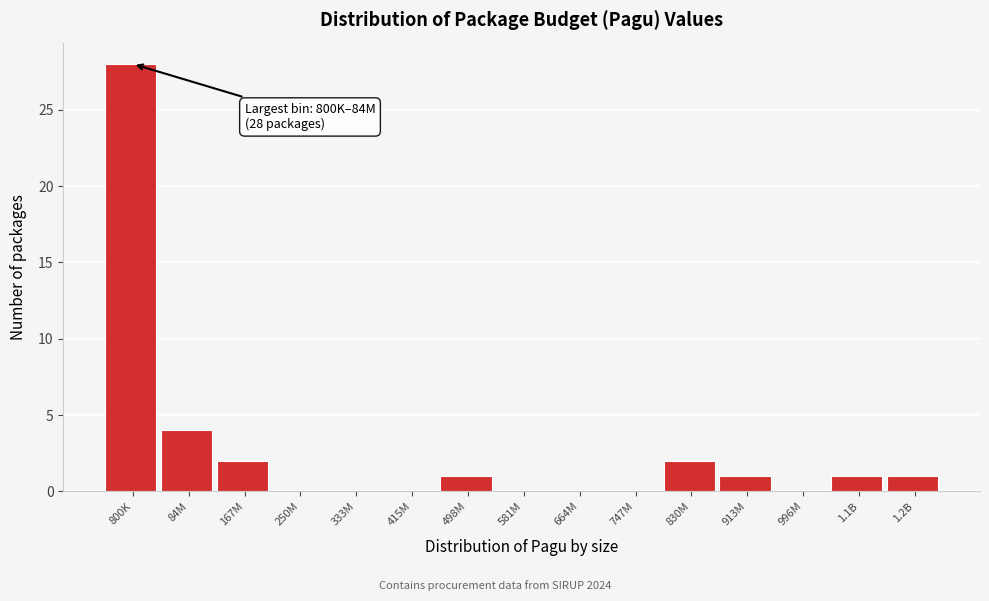

Reading left to right, extract all data points from this chart.

800K=28	84M=4	167M=2	250M=0	333M=0	415M=0	498M=1	581M=0	664M=0	747M=0	830M=2	913M=1	996M=0	1.1B=1	1.2B=1